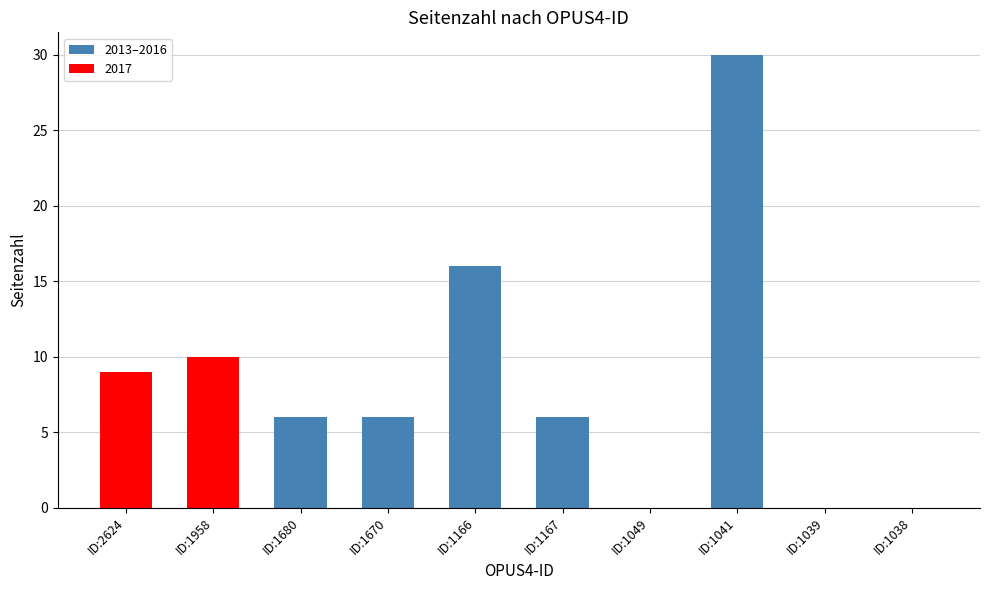

What is the difference between the values at ID:1039 and ID:1166?

16